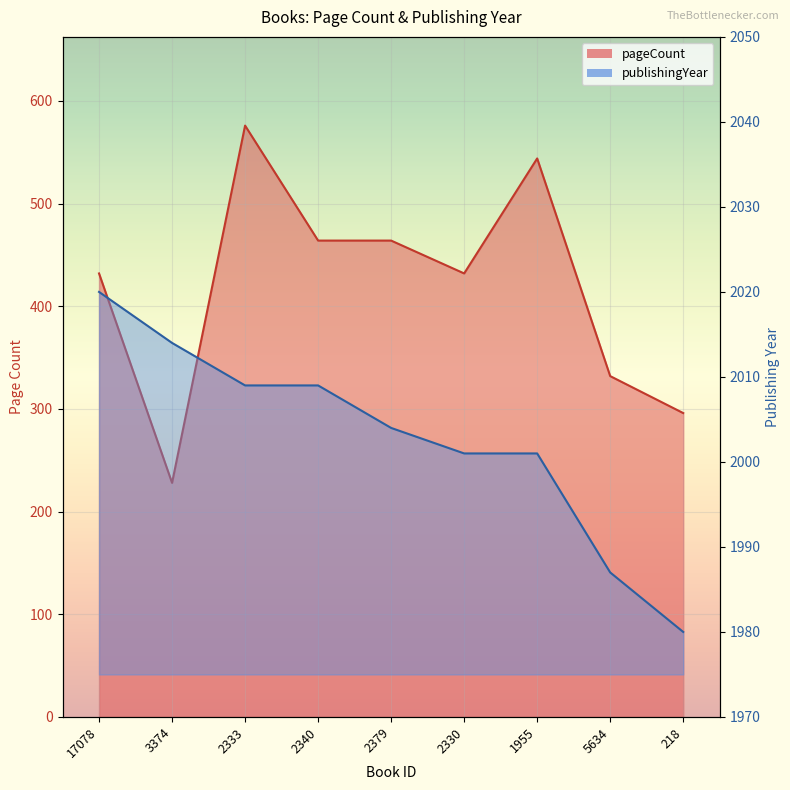

At which category is the sum across all series the highest?

2333